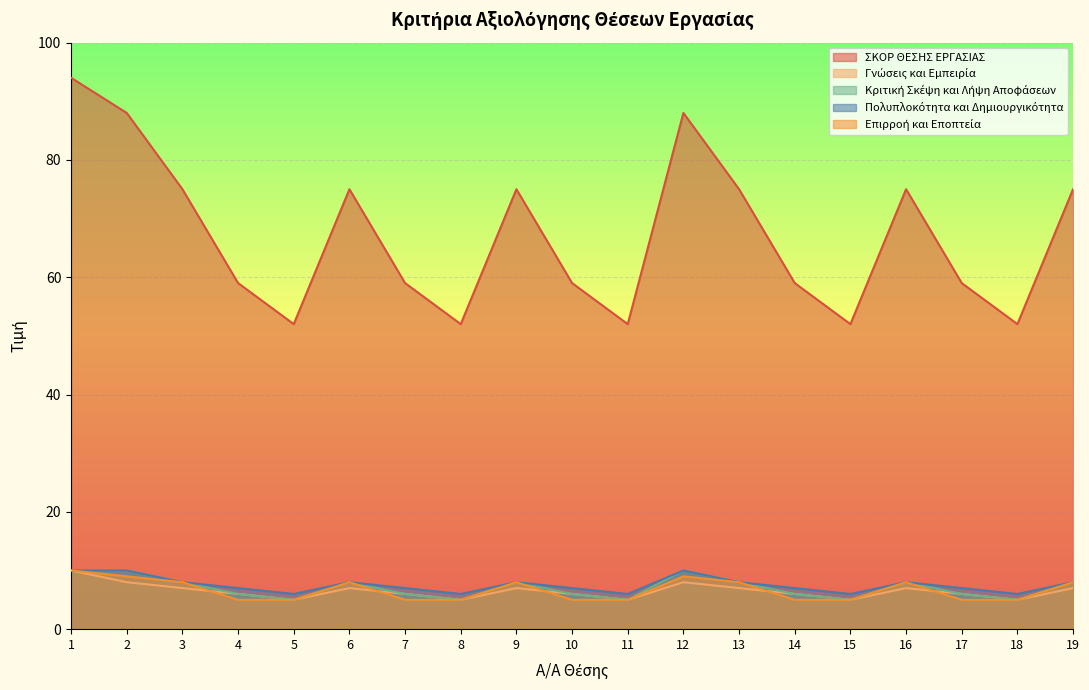

Where does the Πολυπλοκότητα και Δημιουργικότητα series first go above 7?

1